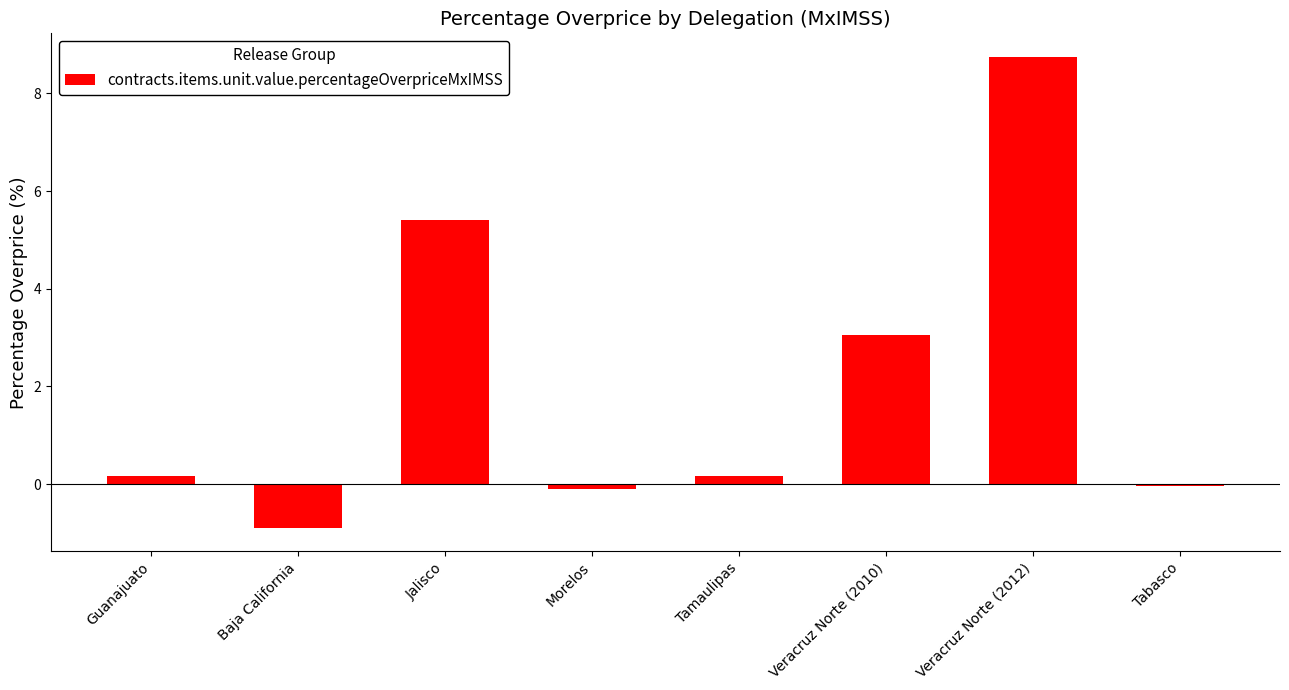

What position from the left is Jalisco?

3